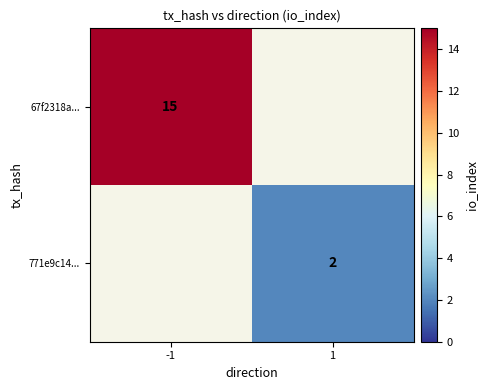

Is it true that 67f2318a... equals 7 at -1?

False